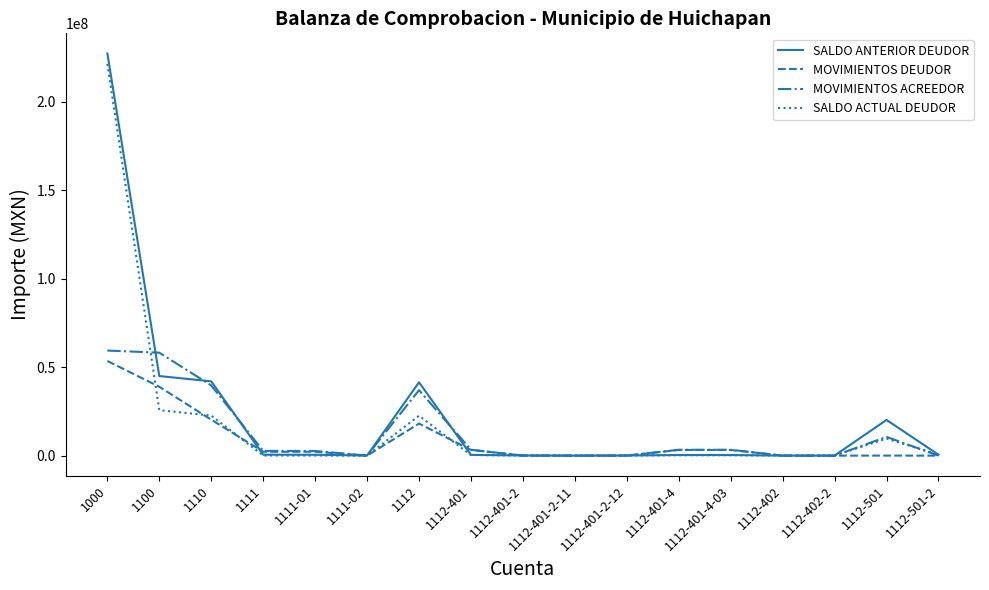

How many intersections are there between MOVIMIENTOS DEUDOR and MOVIMIENTOS ACREEDOR?

5